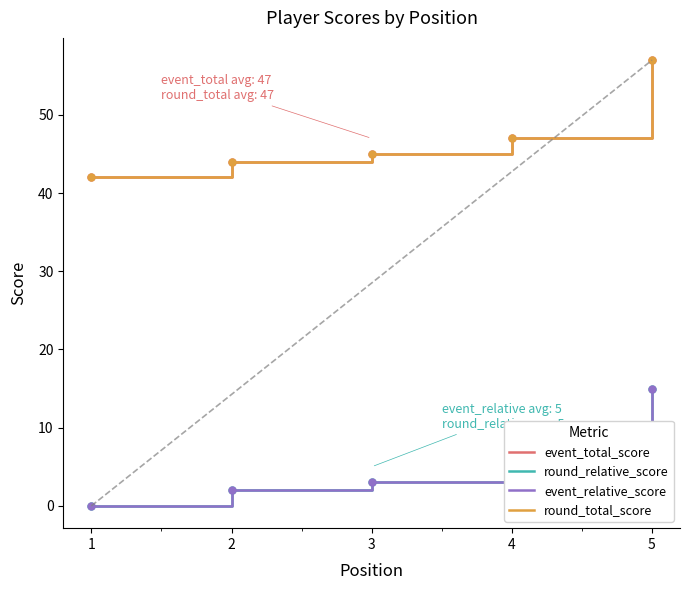

True or false: round_total_score and round_relative_score intersect in this chart.

False